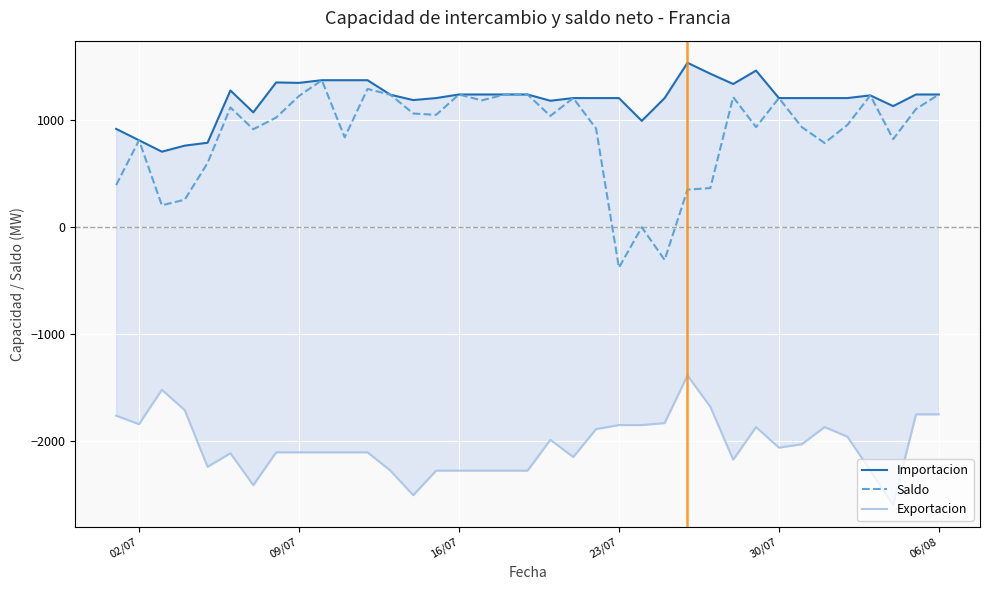

Reading left to right, what are all the values shown in this chart?

Importacion: 912.5	806.2	700.0	756.2	783.3	1270.8	1066.7	1345.8	1341.7	1366.7	1366.7	1366.7	1231.2	1181.2	1200.0	1233.3	1233.3	1233.3	1233.3	1175.0	1200.0	1200.0	1200.0	987.5	1200.0	1529.2	1427.1	1331.2	1456.2	1200.0	1200.0	1200.0	1200.0	1225.0	1125.0	1233.3	1233.3
Saldo: 388.6	806.2	200.0	252.1	594.5	1112.5	909.3	1018.0	1219.1	1366.7	833.5	1285.1	1231.2	1055.9	1043.3	1233.3	1178.6	1233.3	1233.3	1033.3	1200.0	915.7	-381.5	-5.3	-309.3	345.7	360.4	1209.2	928.7	1200.0	929.6	781.2	950.0	1225.0	816.6	1097.9	1233.3
Exportacion: -1762.5	-1841.7	-1520.8	-1710.4	-2239.6	-2112.5	-2410.4	-2104.2	-2104.2	-2104.2	-2104.2	-2104.2	-2275.0	-2504.2	-2275.0	-2275.0	-2275.0	-2275.0	-2275.0	-1987.5	-2147.9	-1887.5	-1850.0	-1850.0	-1831.2	-1387.5	-1679.2	-2172.9	-1868.8	-2060.4	-2029.2	-1868.8	-1958.3	-2275.0	-2595.8	-1750.0	-1750.0